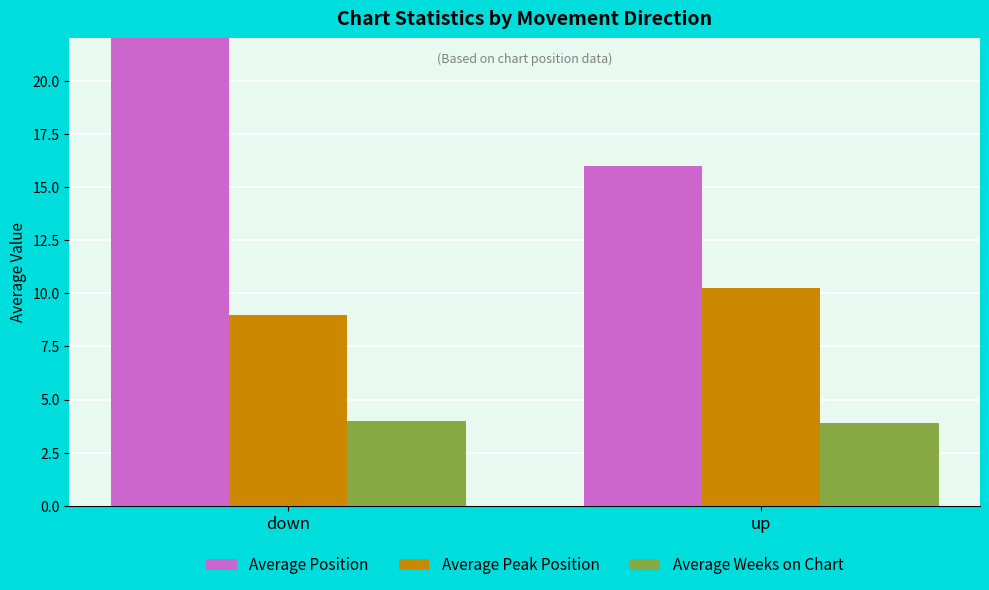

Reading left to right, extract all data points from this chart.

Average Position: 26.0	16.0
Average Peak Position: 9.0	10.2
Average Weeks on Chart: 4.0	3.9